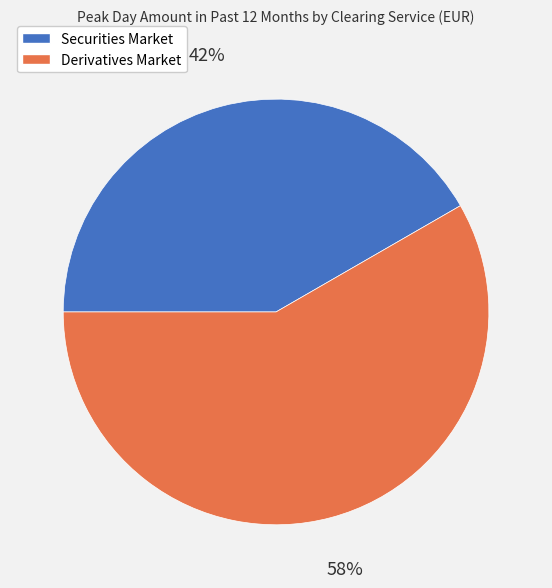

What is the smallest slice in the pie chart?

Securities Market